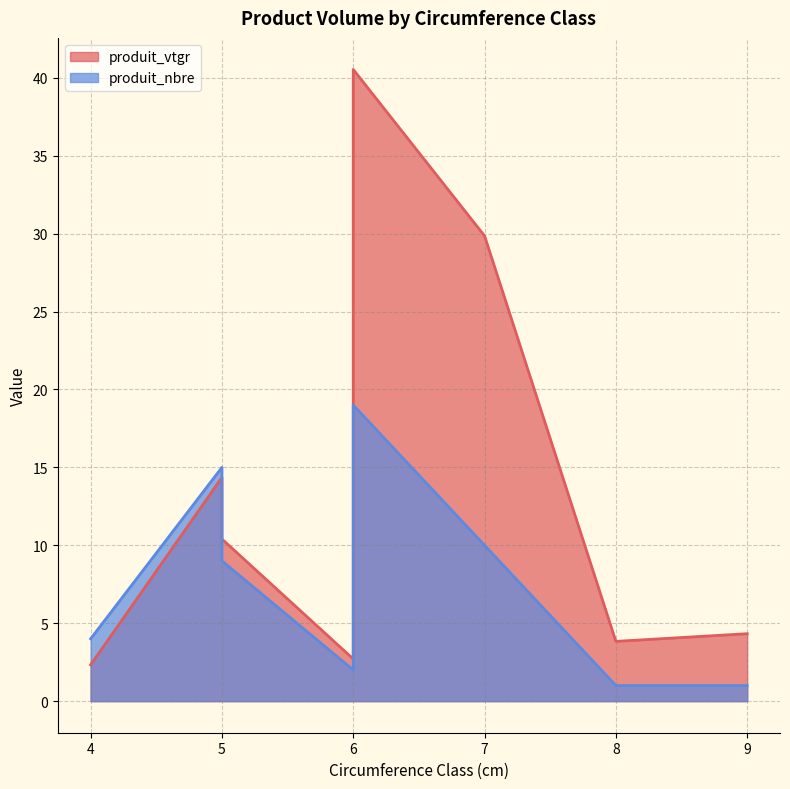

How many interior local peaks does the produit_nbre series have?

2